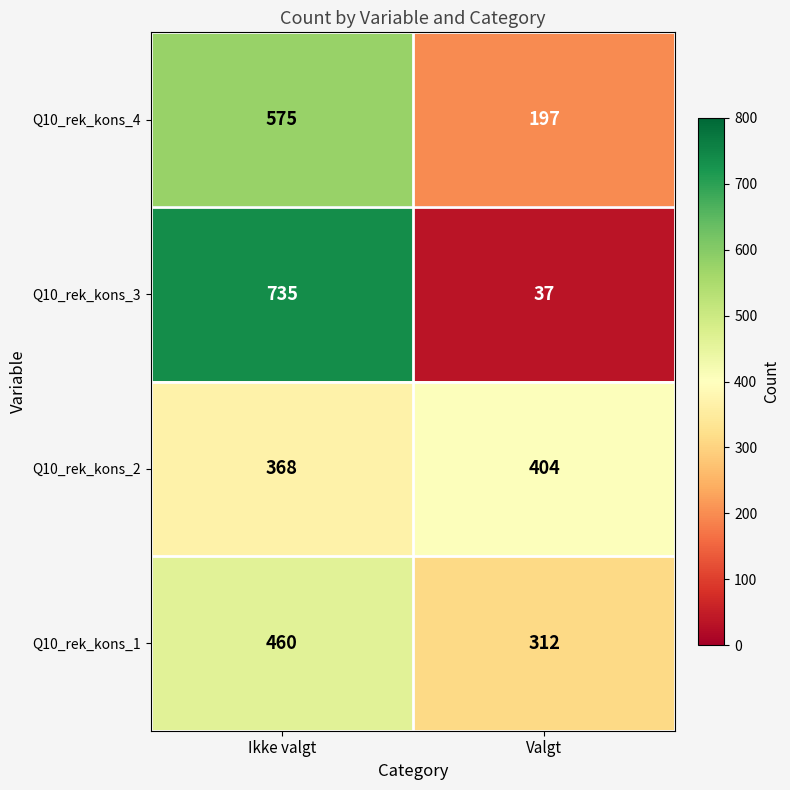

Which category has the highest value across all series?

Ikke valgt